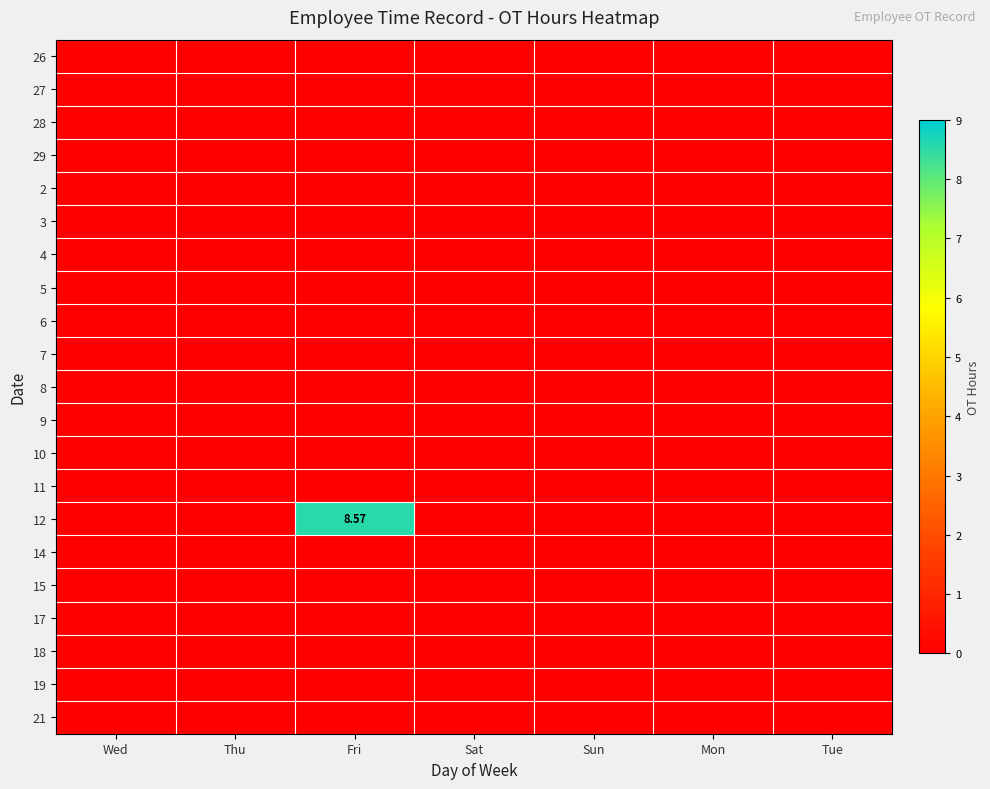

List the labels in order of 26 value, largest first.

Wed, Thu, Fri, Sat, Sun, Mon, Tue